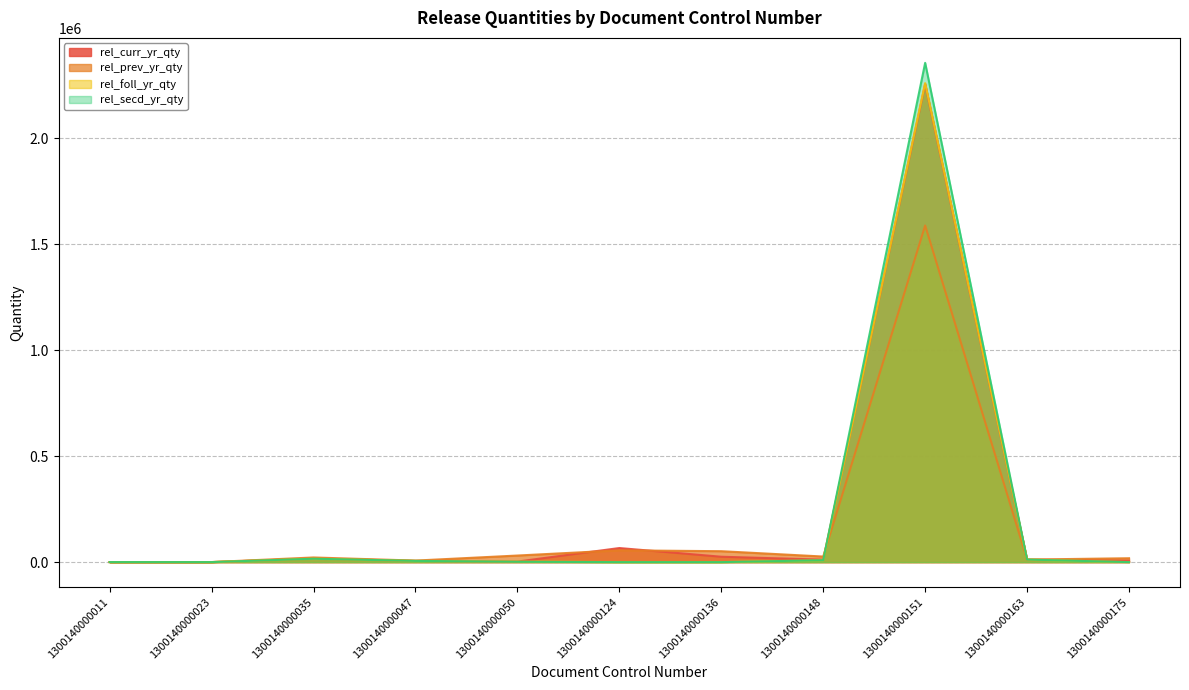

After their last crossing, which series has the higher values: rel_curr_yr_qty or rel_secd_yr_qty?

rel_secd_yr_qty